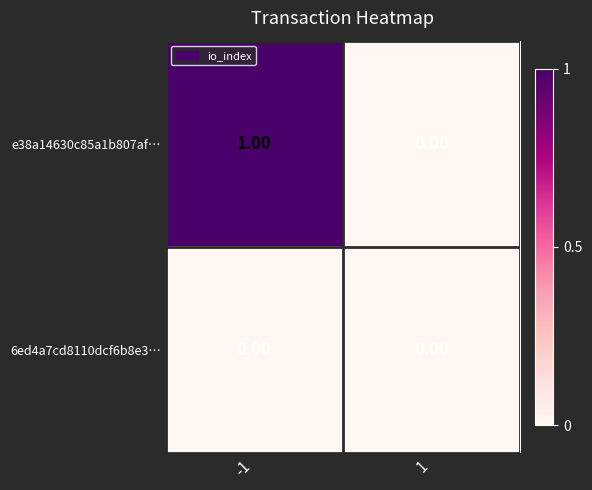

Which series has the largest total across all categories?

e38a14630c85a1b807af…